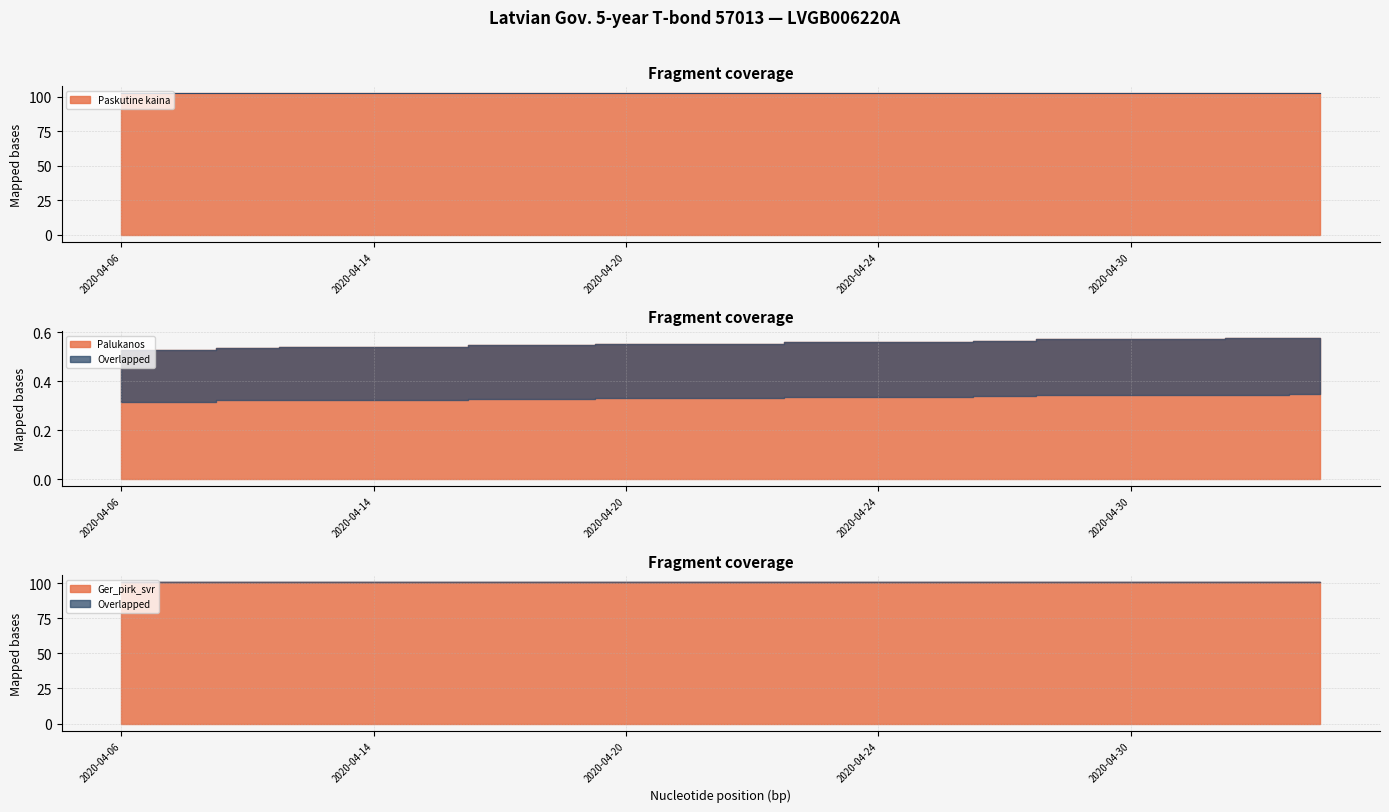

Which series has the largest total across all categories?

Paskutine kaina